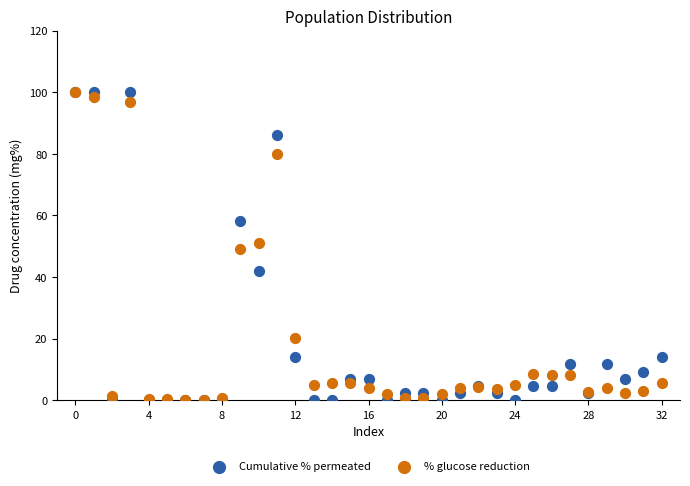

What are all the series names shown in the legend?

Cumulative % permeated, % glucose reduction